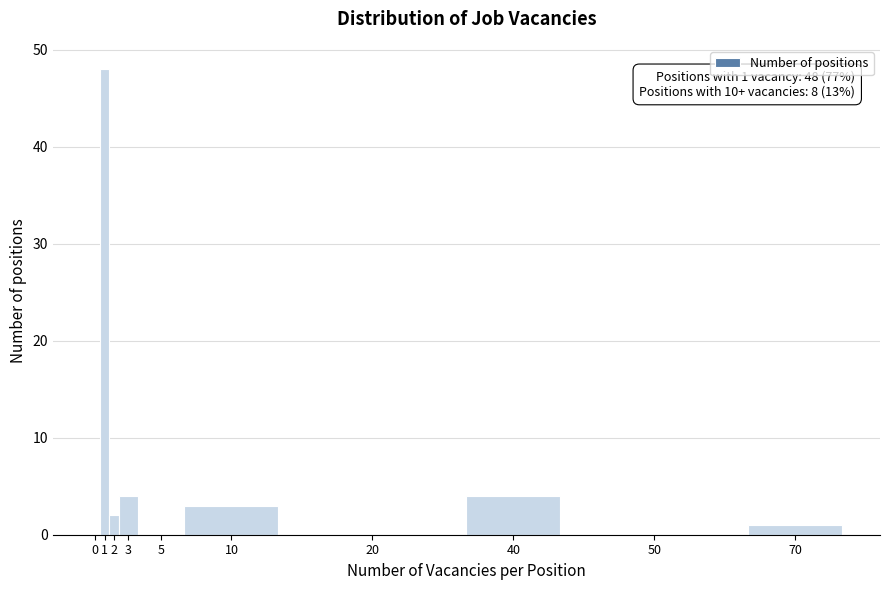

Reading left to right, transcribe all the data shown in this chart.

0=0	1=48	2=2	3=4	5=0	10=3	20=0	40=4	50=0	70=1